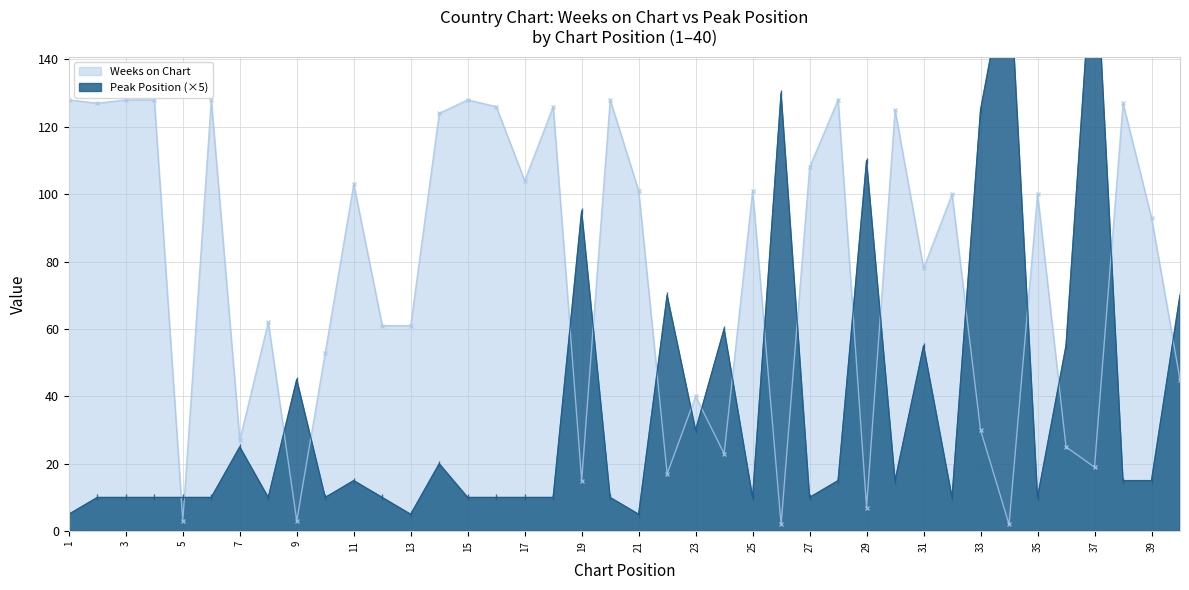

Is it true that Peak Position equals 16 at 4?

False